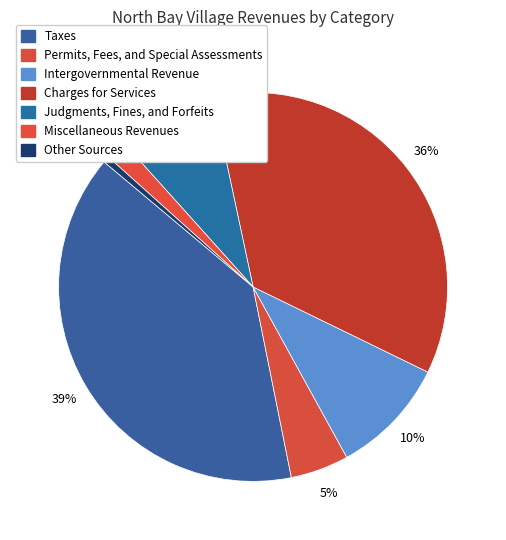

Count the number of slices in the pie.

7